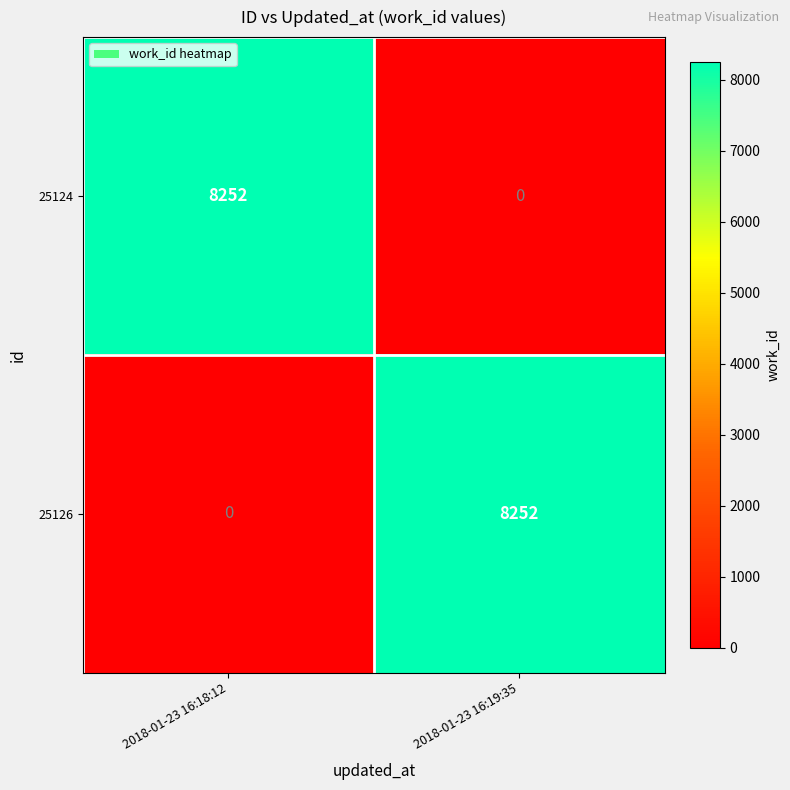

What is the total value across all series at 2018-01-23 16:18:12?

8252